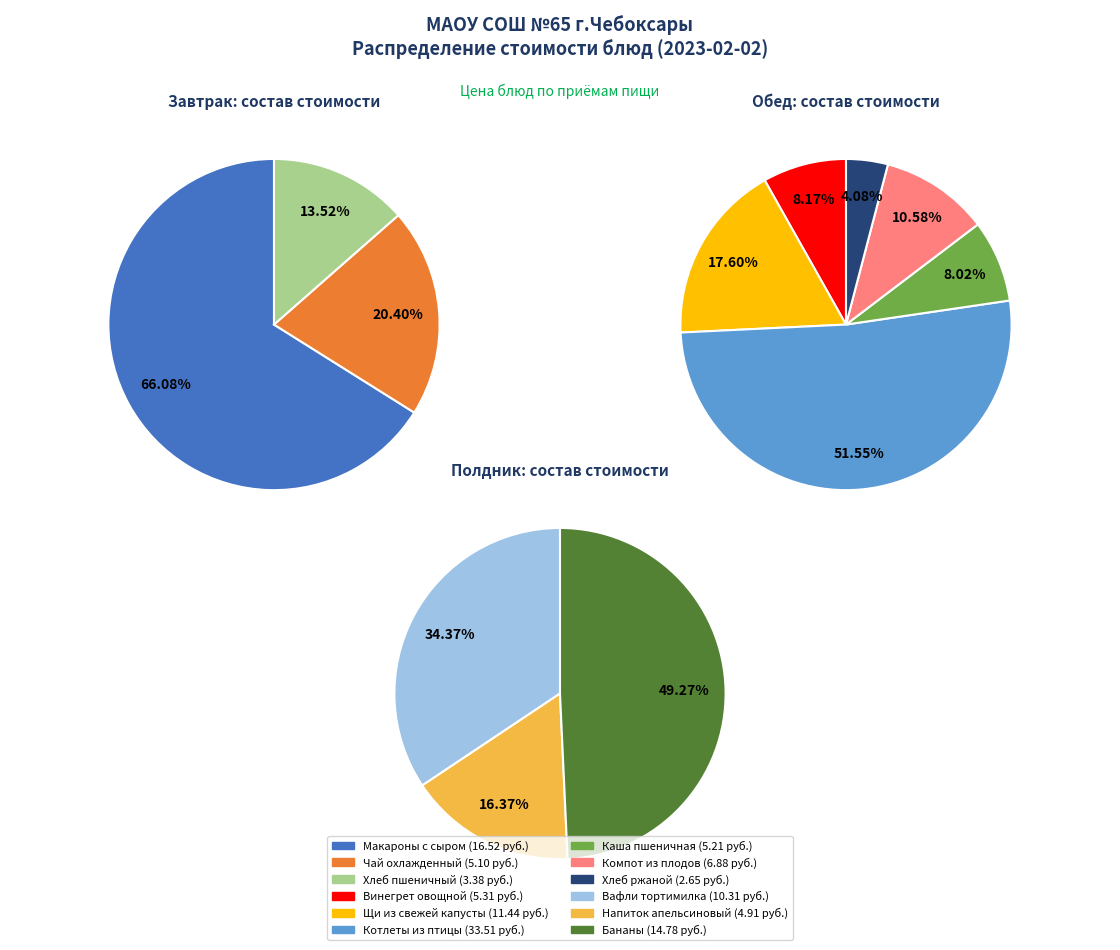

What is the change in value from Чай охлажденный to Котлеты из птицы?

+28.4